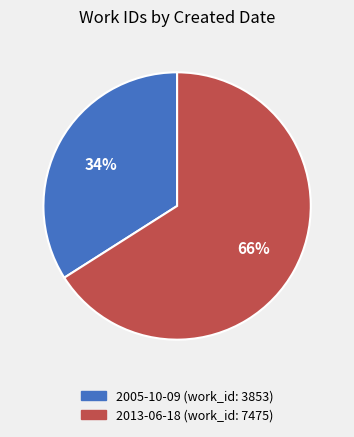

To the nearest percent, what is the difference between the 2013-06-18 (work_id: 7475) and 2005-10-09 (work_id: 3853) slice percentages?

32%